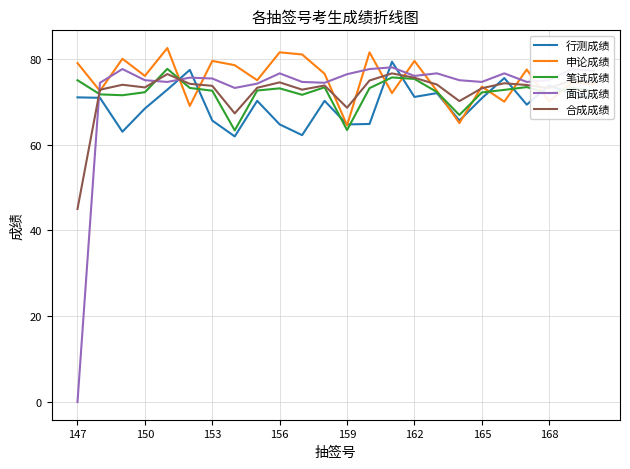

What is the highest value of the 申论成绩 series?

82.5